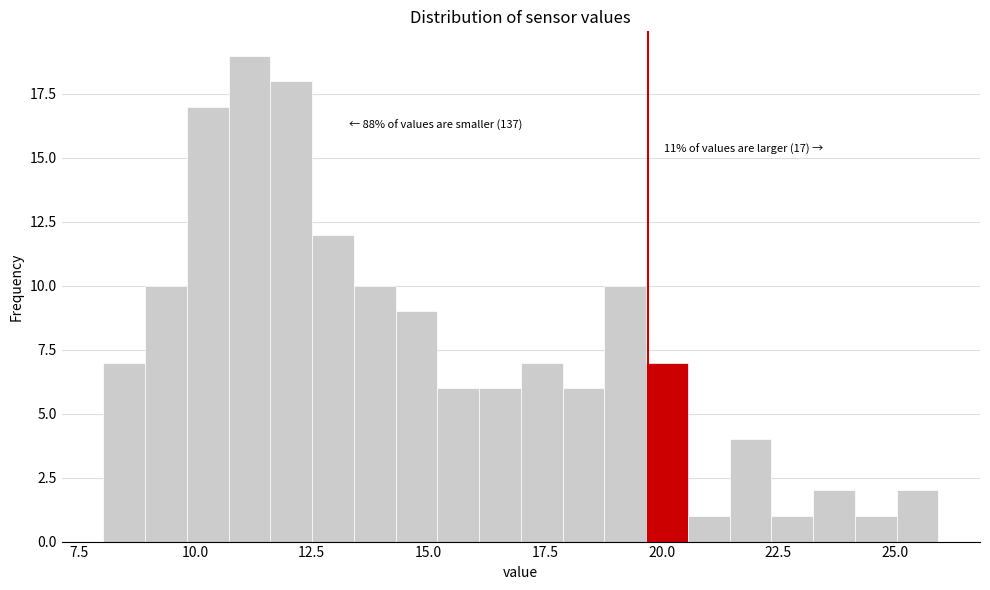

Read against the x-axis, roughly where is the centre of the tallest bar?

11.0